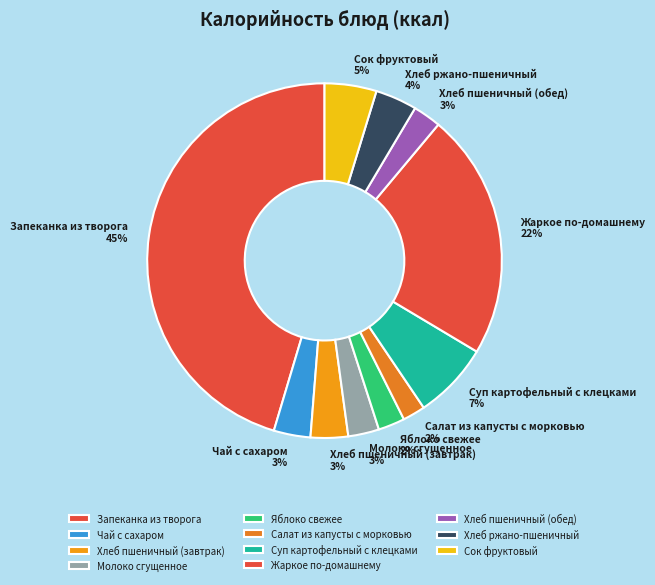

Is Запеканка из творога the majority of the pie?

No